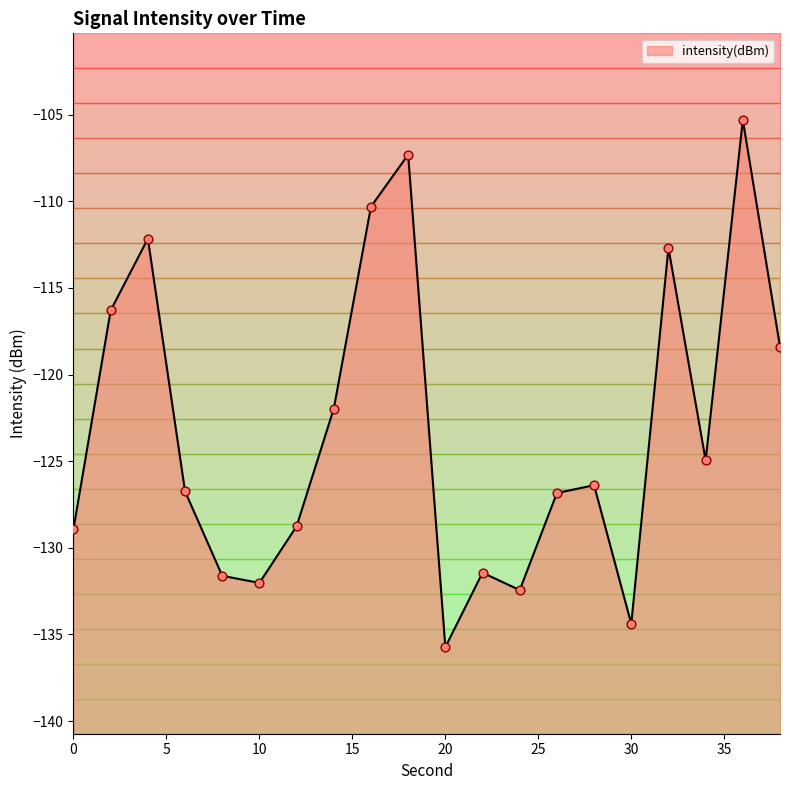

Which has a higher value, 2 or 34?

2